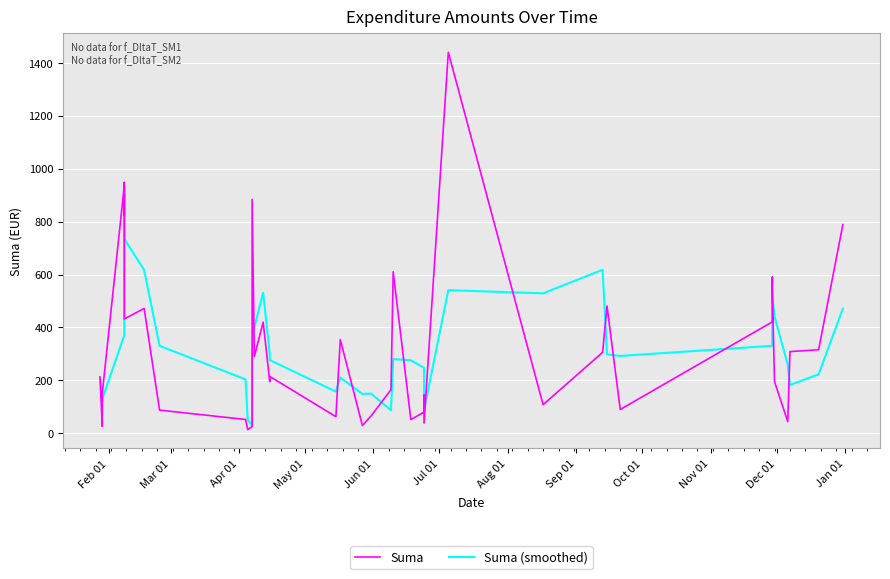

Does the chart display data point markers on the line(s)?

No